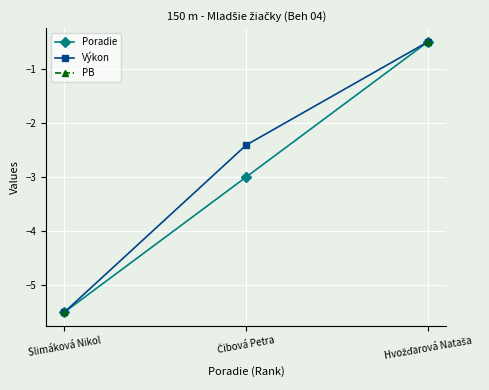

The Poradie series shows -0.2 at Hvožďarová Nataša. True or false?

False